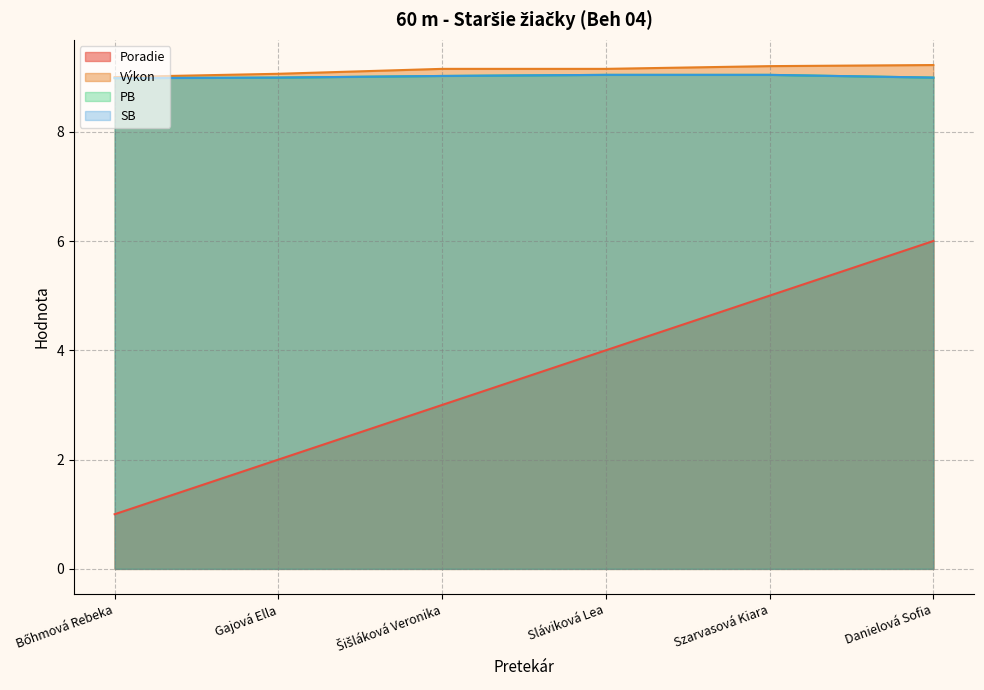

Is the value of Výkon at Bőhmová Rebeka greater than the value of PB at Šišláková Veronika?

No